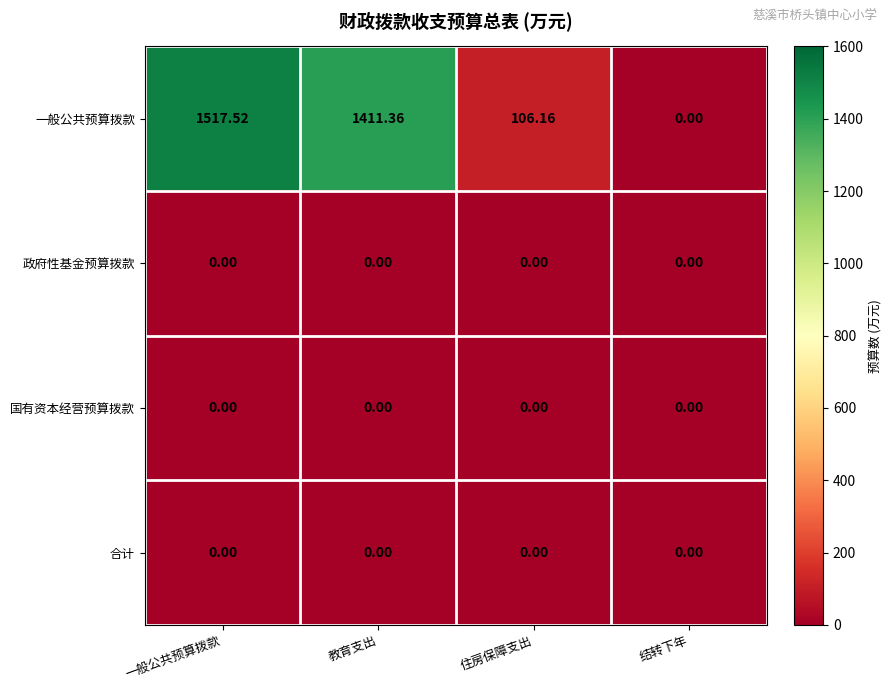

At which category is the sum across all series the highest?

一般公共预算拨款